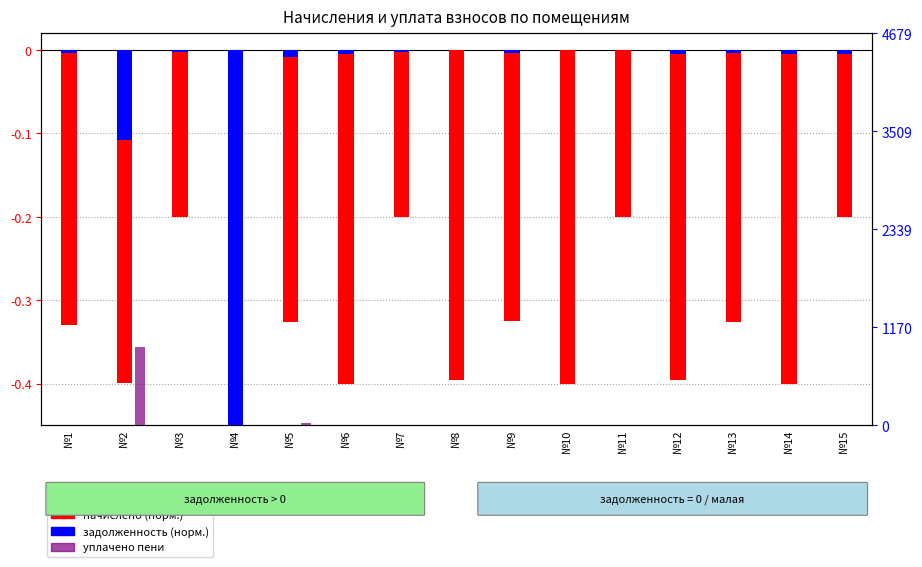

At how many categories does at least one series exceed 176?

1